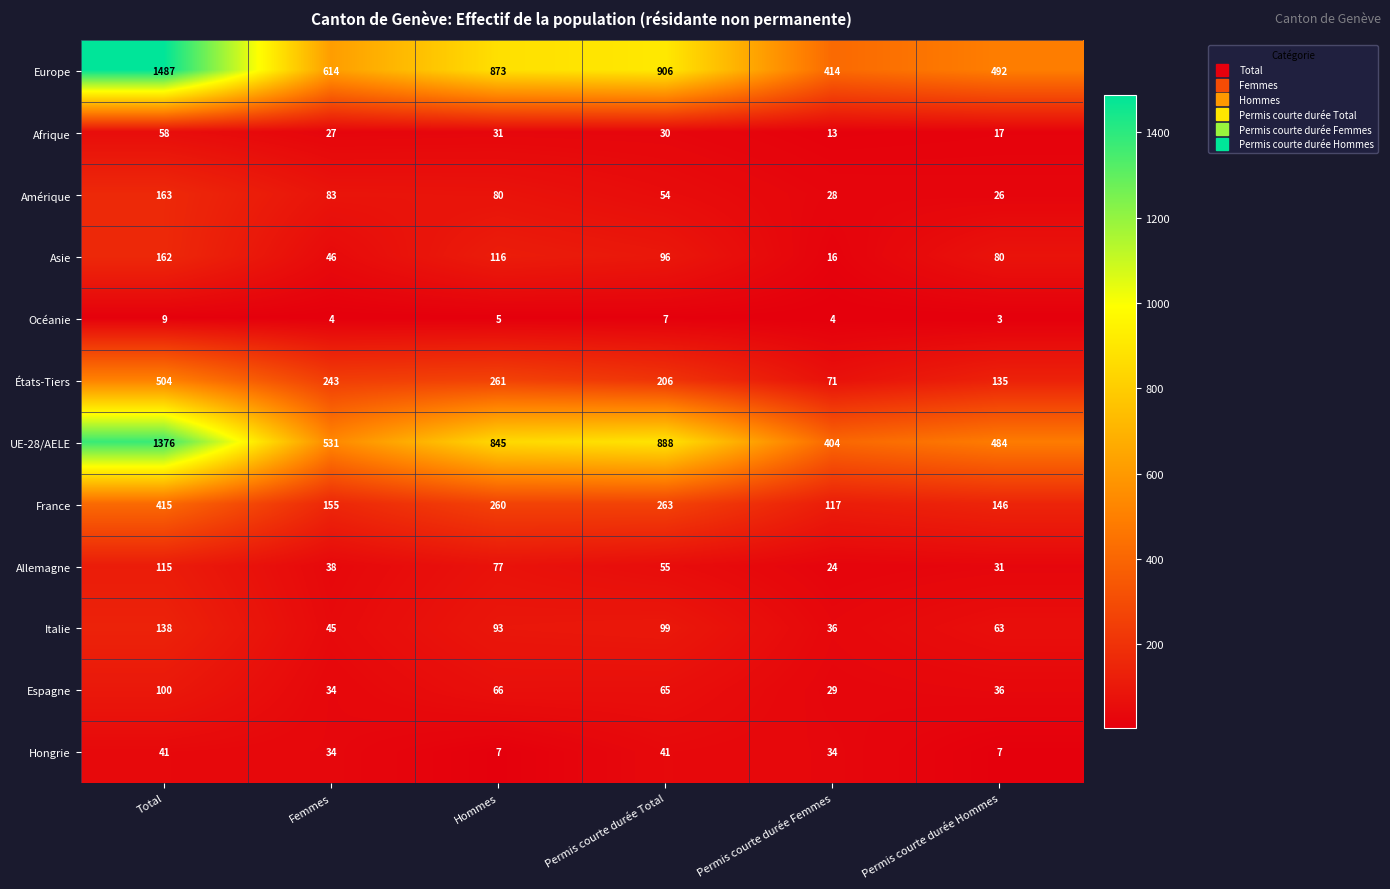

Which series has the largest range (max minus min)?

Europe